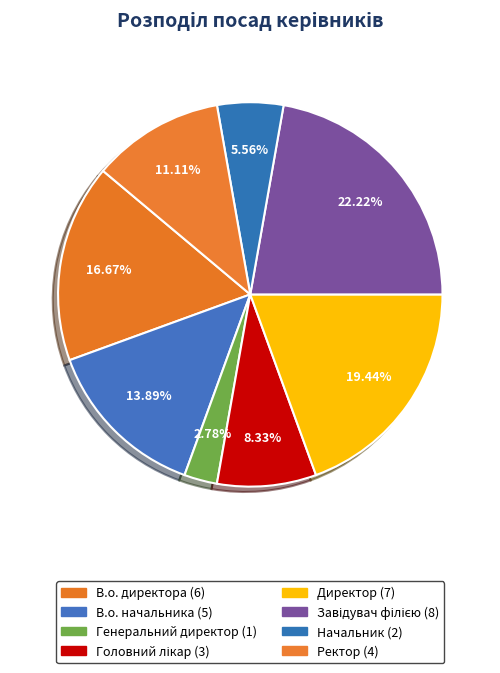

Rank the categories by value from highest to lowest.

Завідувач філією, Директор, В.о. директора, В.о. начальника, Ректор, Головний лікар, Начальник, Генеральний директор